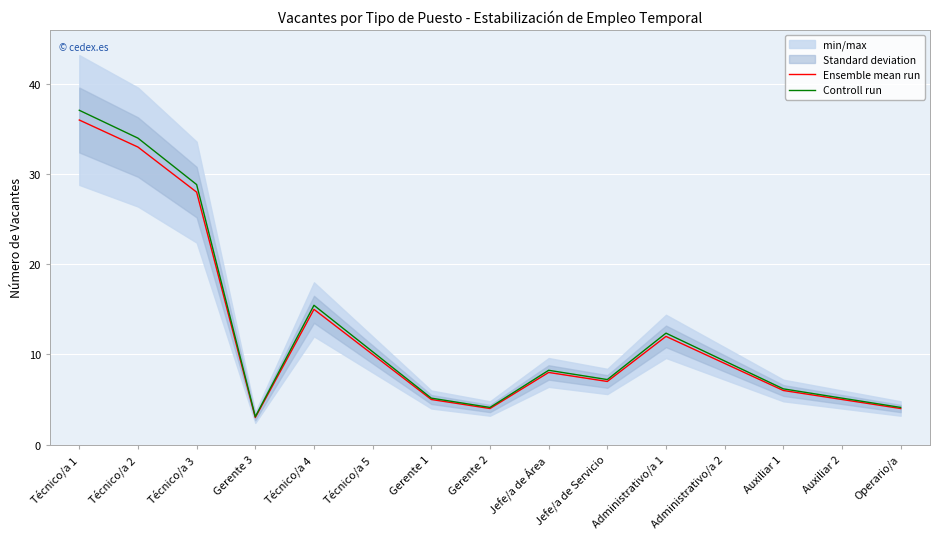

What are all the series names shown in the legend?

Ensemble mean run, Controll run